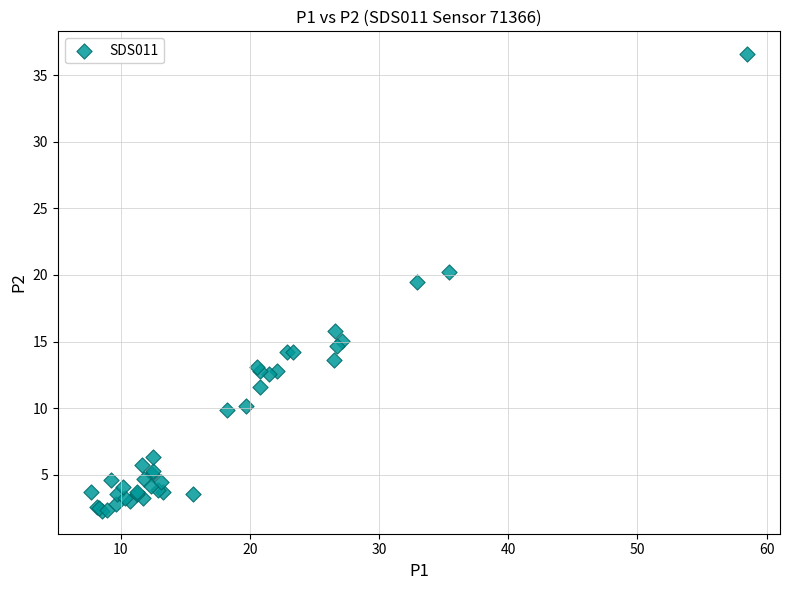

What Y value in the scatter plot is closest to 19?

19.5